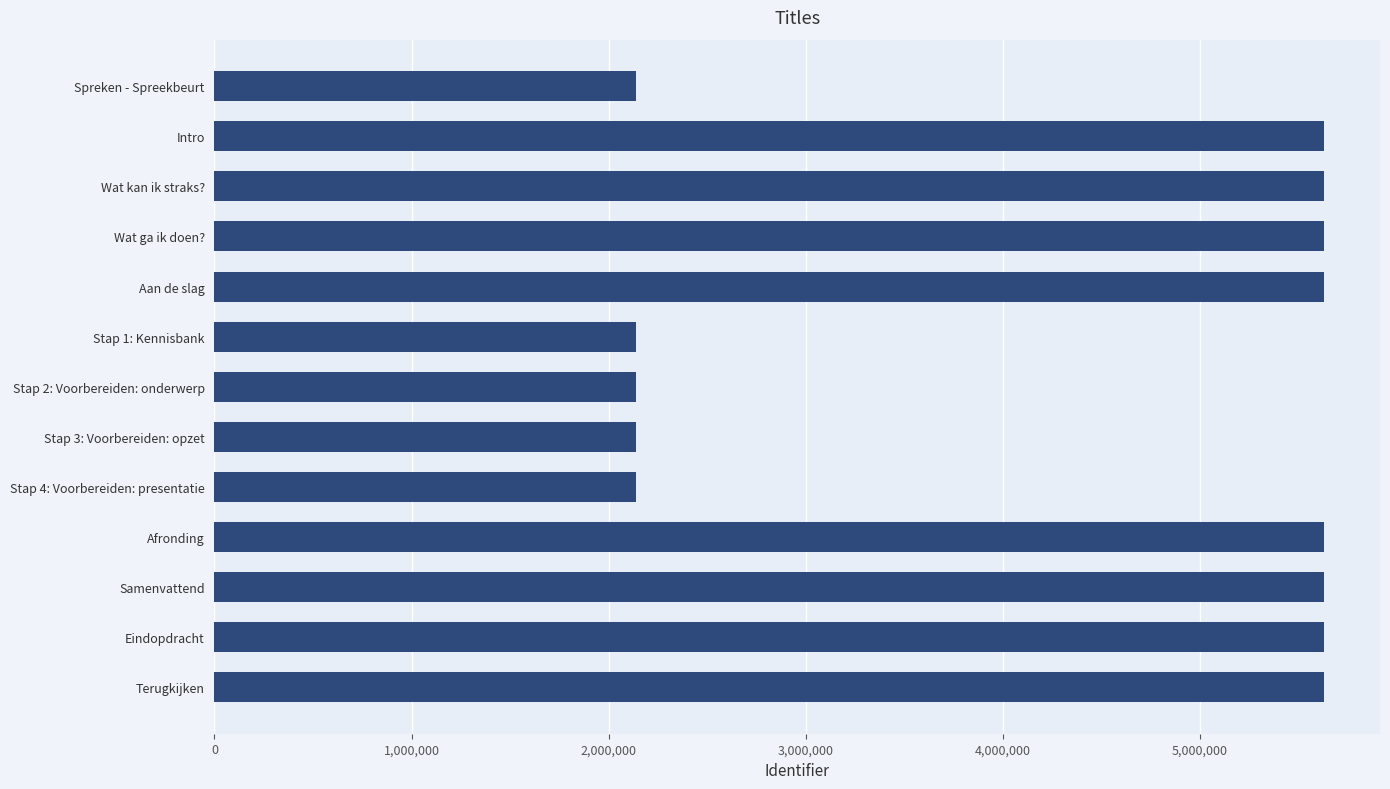

True or false: the data shows 5633130 at Afronding.

True